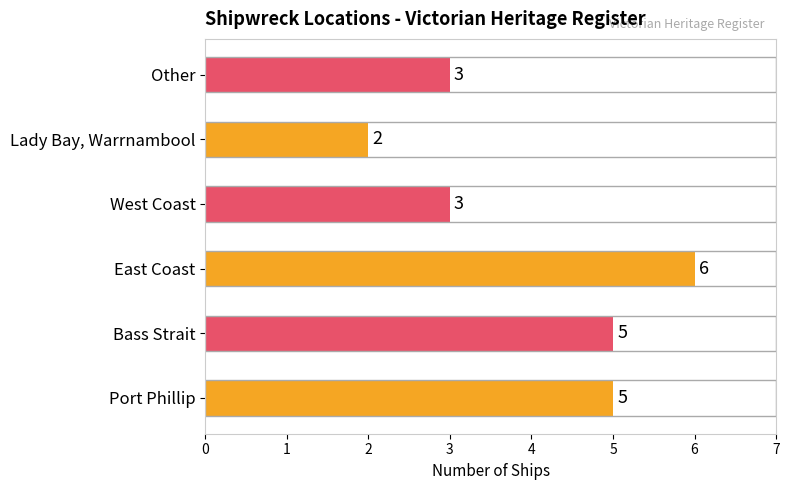

Count the values in the range 3 to 5.

4